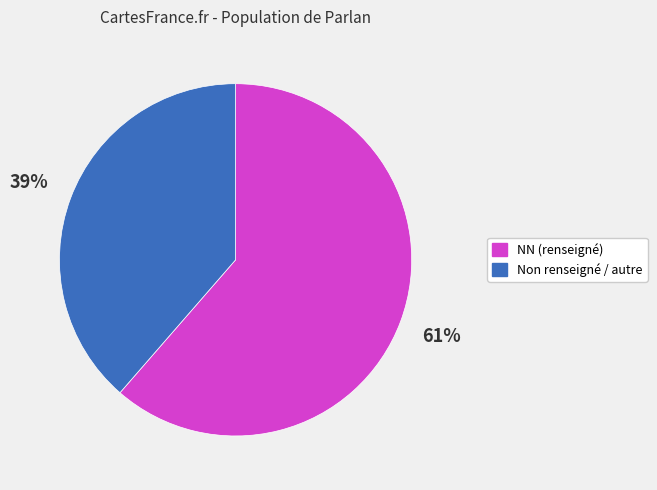

To the nearest percent, what is the average slice percentage?

50%